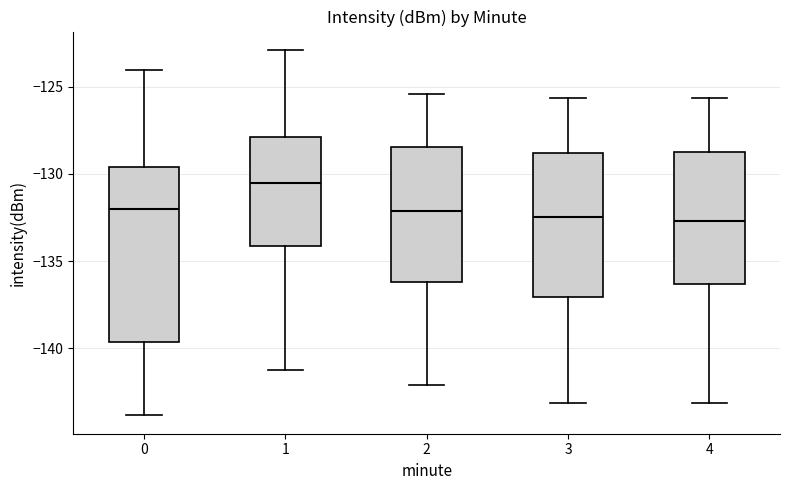

Reading left to right, read every box against the y-axis: the position of its median line, the range the box covers, and the ends of its whiskers. The values are not printed on the chart, so give them approximately, as read against the axis.

0: median -132.0, box -139.5 to -129.5, whiskers -144.0 to -124.0
1: median -130.5, box -134.0 to -128.0, whiskers -141.0 to -123.0
2: median -132.0, box -136.0 to -128.5, whiskers -142.0 to -125.5
3: median -132.5, box -137.0 to -129.0, whiskers -143.0 to -125.5
4: median -132.5, box -136.5 to -129.0, whiskers -143.0 to -125.5